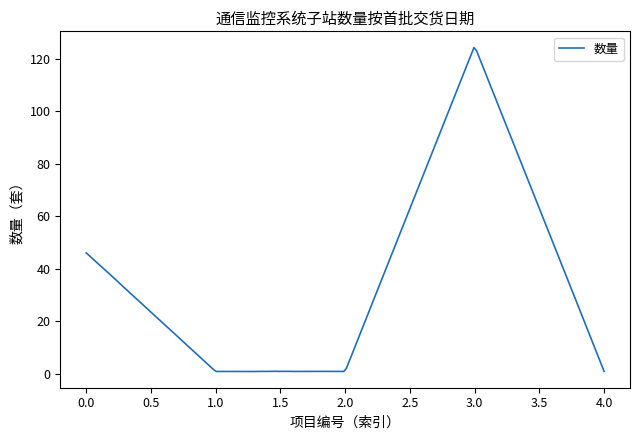

What is the maximum value shown in the chart?

124.2